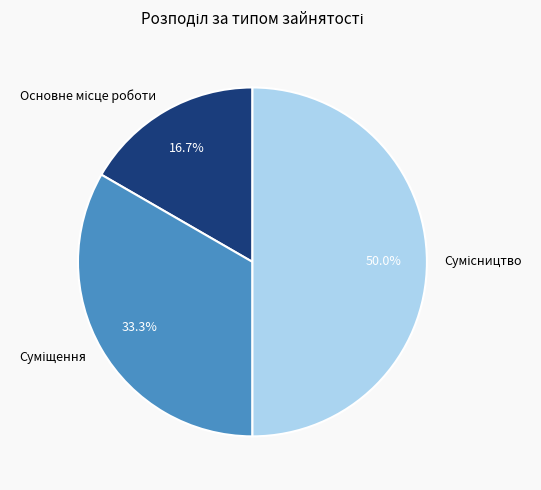

Count the number of slices in the pie.

3